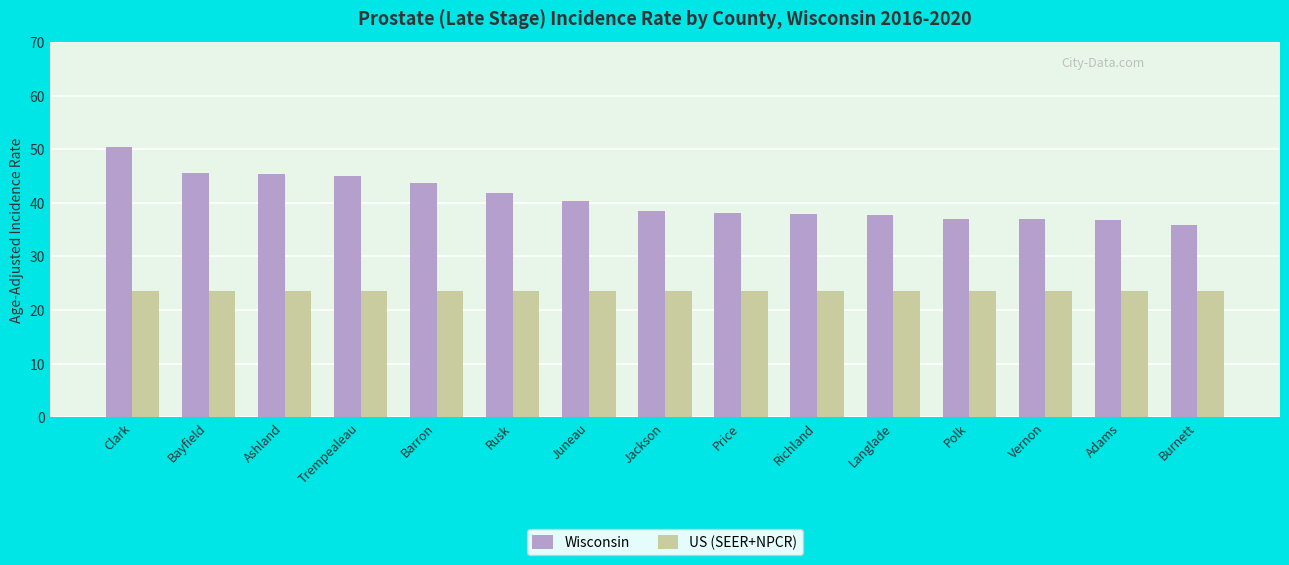

Is it true that US (SEER+NPCR) equals 23.6 at Langlade?

True